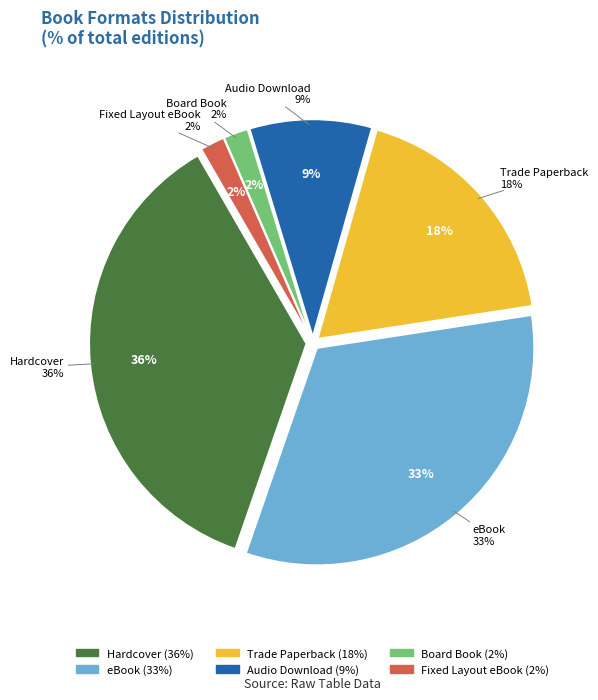

Does any single category account for the majority?

No